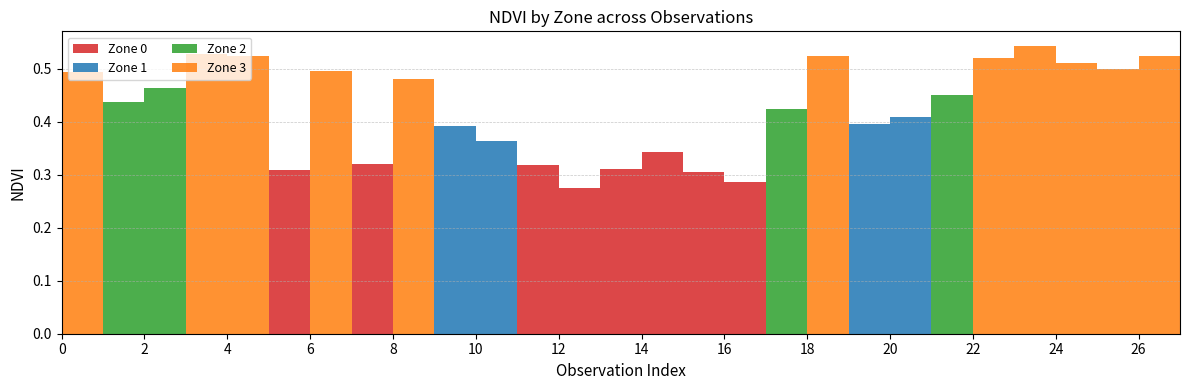

Reading right to left, what are all the values shown in this chart?

Zone 0: 27=0.0	26=0.0	25=0.0	24=0.0	23=0.0	22=0.0	21=0.0	20=0.0	19=0.0	18=0.0	17=0.0	16=0.3	15=0.3	14=0.3	13=0.3	12=0.3	11=0.3	10=0.0	9=0.0	8=0.0	7=0.3	6=0.0	5=0.3	4=0.0	3=0.0	2=0.0	1=0.0	0=0.0
Zone 1: 27=0.0	26=0.0	25=0.0	24=0.0	23=0.0	22=0.0	21=0.0	20=0.4	19=0.4	18=0.0	17=0.0	16=0.0	15=0.0	14=0.0	13=0.0	12=0.0	11=0.0	10=0.4	9=0.4	8=0.0	7=0.0	6=0.0	5=0.0	4=0.0	3=0.0	2=0.0	1=0.0	0=0.0
Zone 2: 27=0.0	26=0.0	25=0.0	24=0.0	23=0.0	22=0.0	21=0.5	20=0.0	19=0.0	18=0.0	17=0.4	16=0.0	15=0.0	14=0.0	13=0.0	12=0.0	11=0.0	10=0.0	9=0.0	8=0.0	7=0.0	6=0.0	5=0.0	4=0.0	3=0.0	2=0.5	1=0.4	0=0.0
Zone 3: 27=0.5	26=0.5	25=0.5	24=0.5	23=0.5	22=0.5	21=0.0	20=0.0	19=0.0	18=0.5	17=0.0	16=0.0	15=0.0	14=0.0	13=0.0	12=0.0	11=0.0	10=0.0	9=0.0	8=0.5	7=0.0	6=0.5	5=0.0	4=0.5	3=0.5	2=0.0	1=0.0	0=0.5